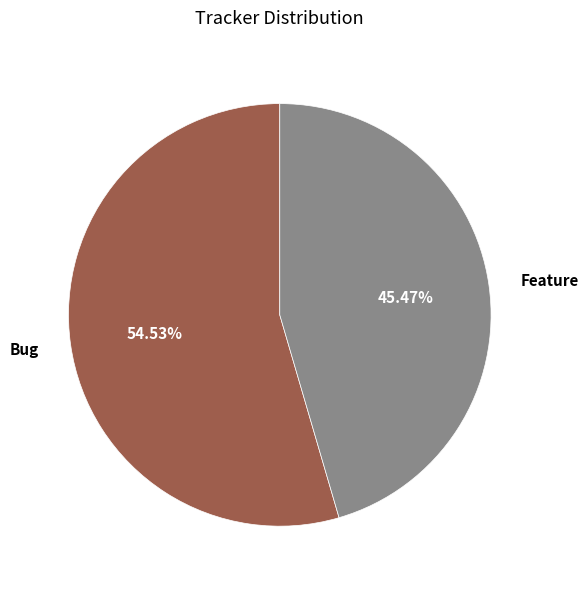

What is the largest slice in the pie chart?

Bug